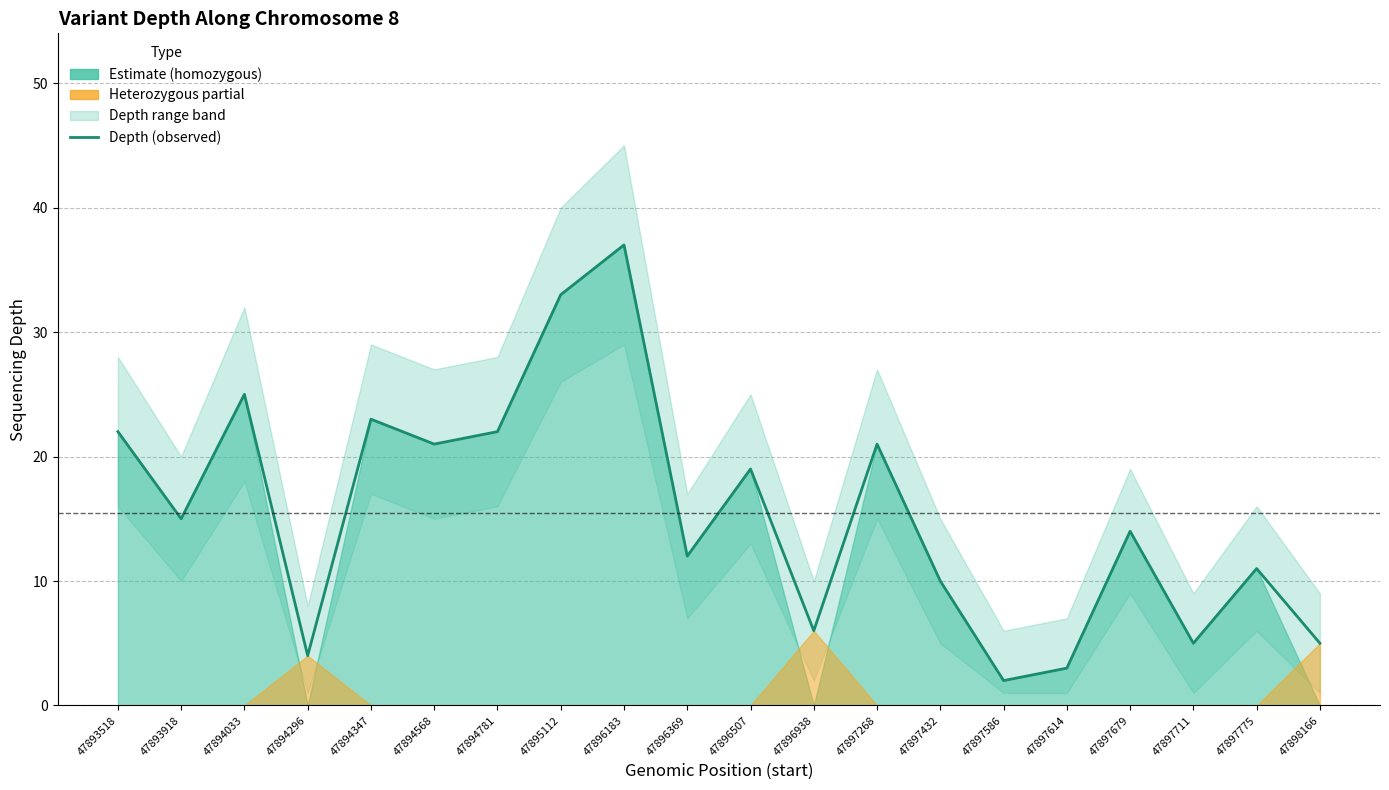

What is the difference between the values at 47894781 and 47897679?

8